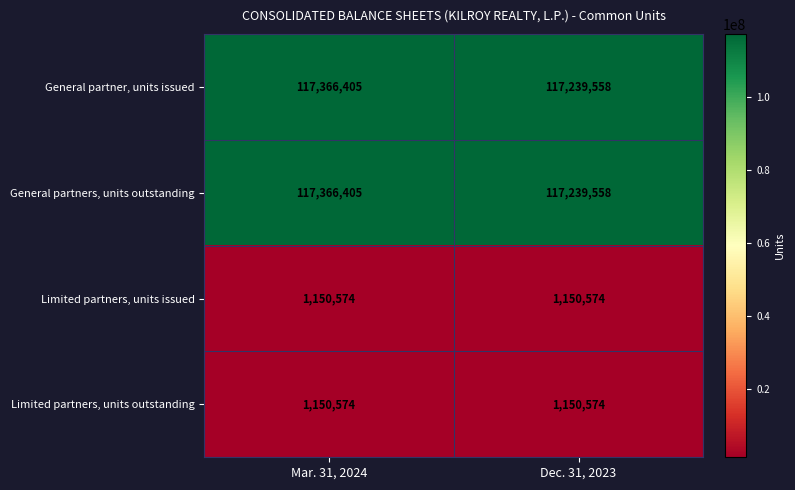

Is it true that General partners, units outstanding equals 164173337 at Mar. 31, 2024?

False